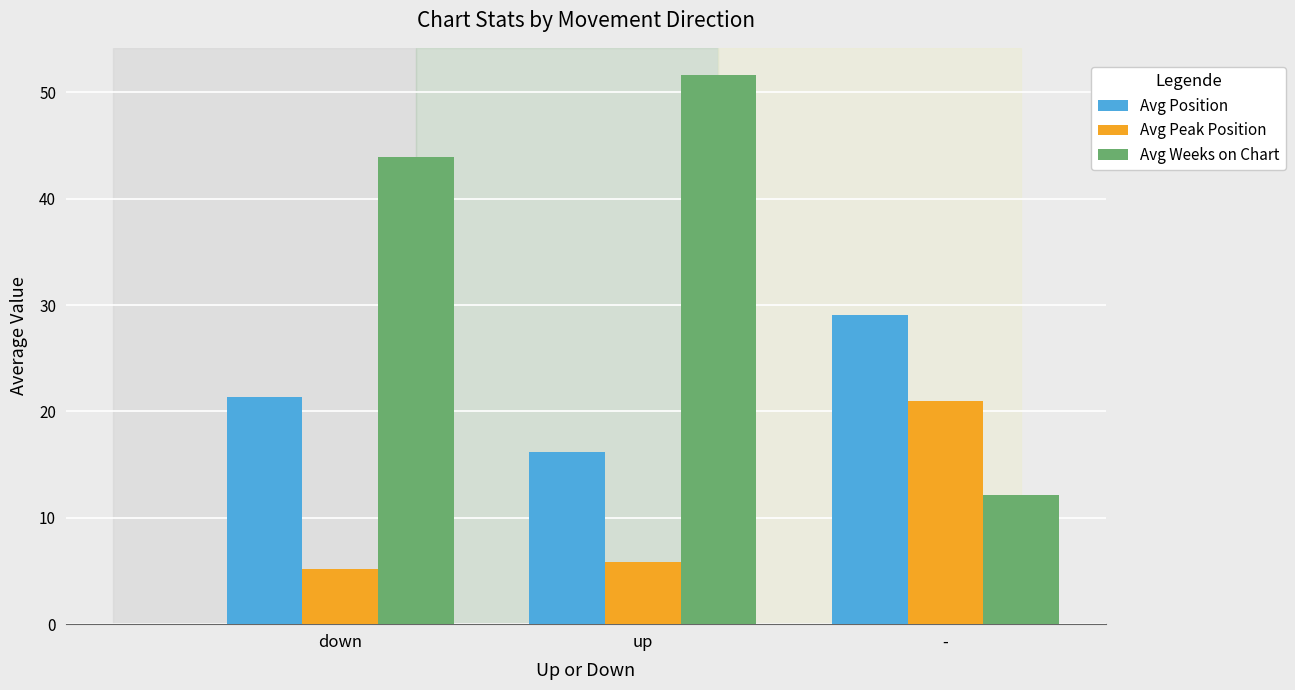

How many data points does each series have?

3